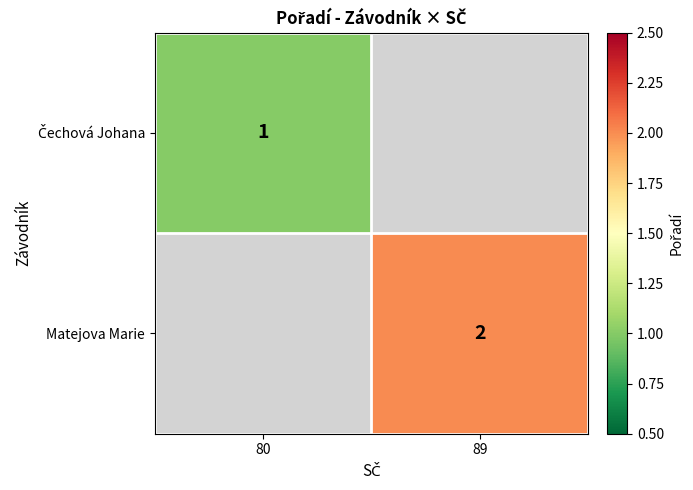

Is it true that Matejova Marie equals 1 at 89?

False